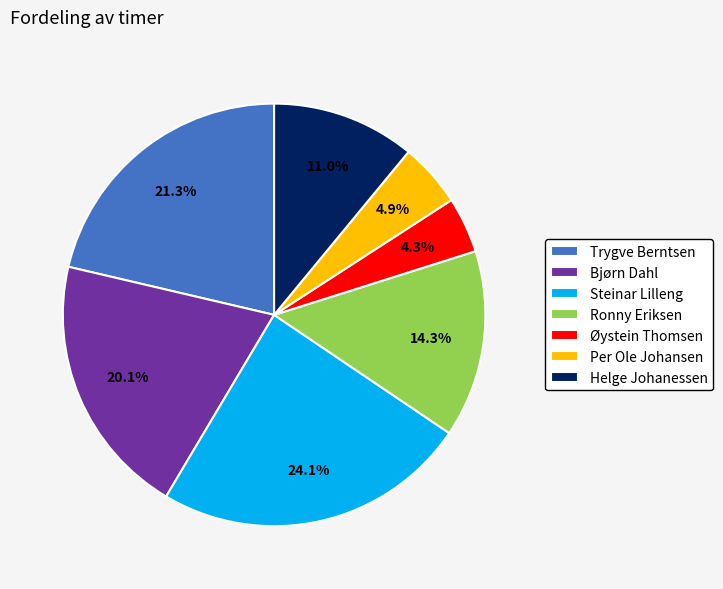

What percentage do Bjørn Dahl and Per Ole Johansen together represent?

25.0%